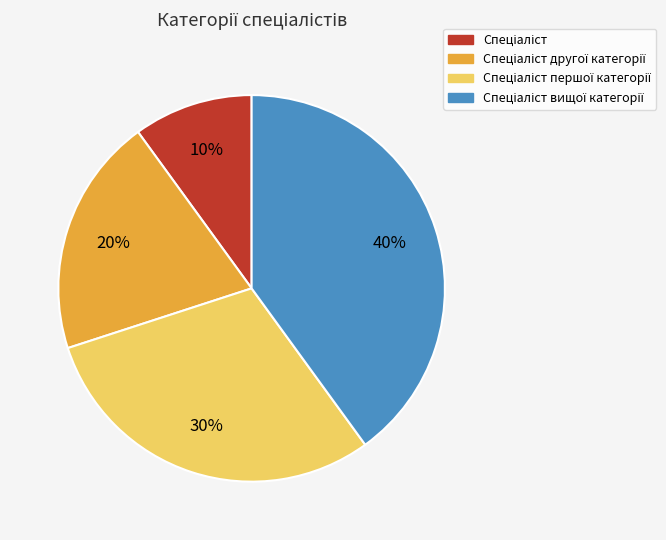

To the nearest percent, what is the difference between the largest and smallest slice percentages?

30%